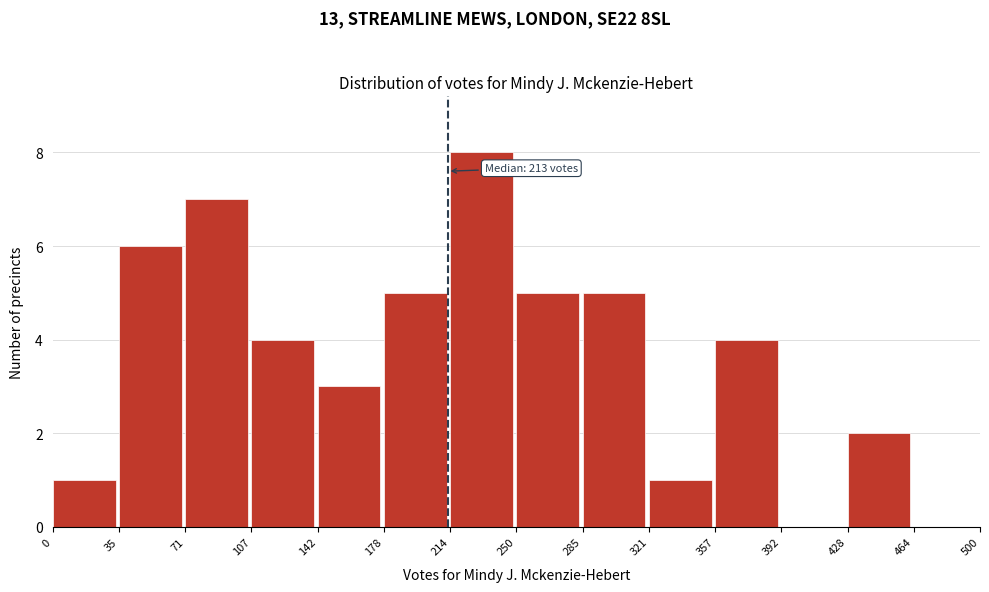

Which range on the x-axis has the tallest bar?

214 to 250